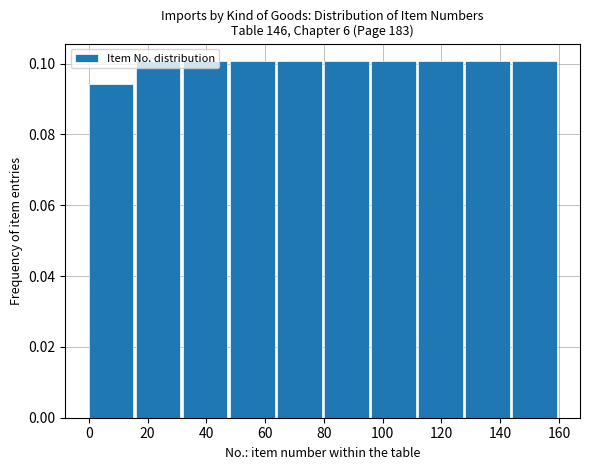

How tall is the bar that spans 128 to 144 on the x-axis? The values are not printed on the chart, so give them approximately, as read against the axis.

0.100